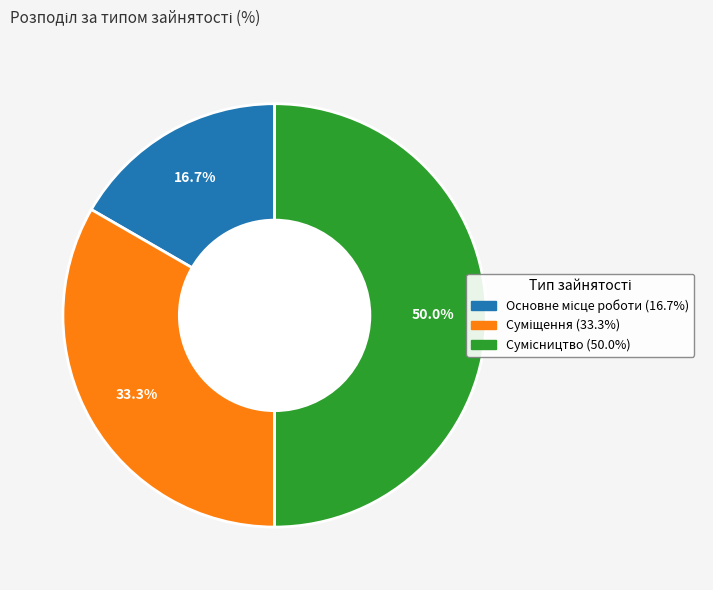

How many segments does this pie chart have?

3